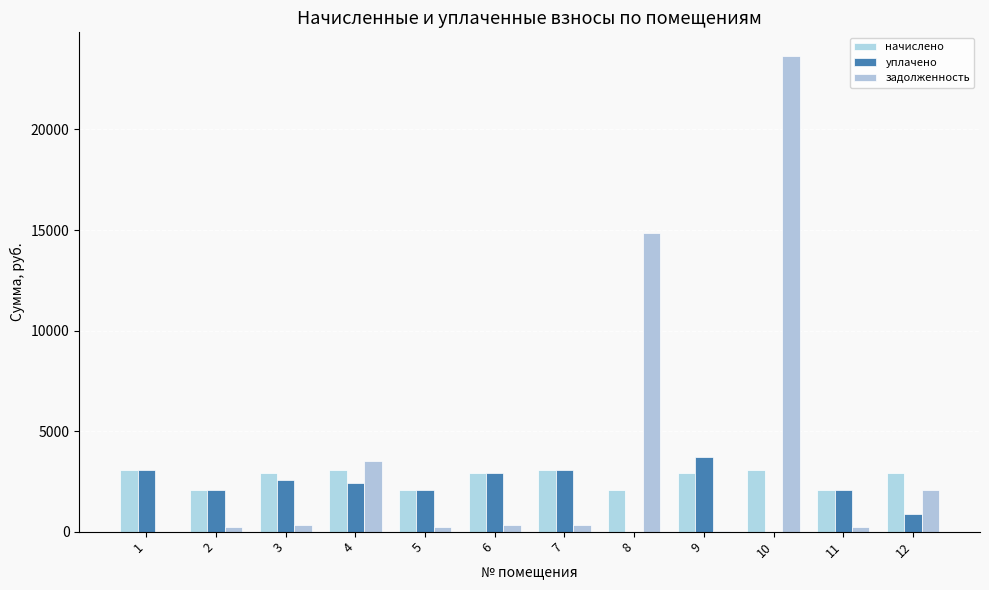

Reading left to right, transcribe all the data shown in this chart.

начислено: 3062.3	2089.3	2895.4	3062.3	2089.3	2895.4	3062.3	2089.3	2895.4	3062.3	2089.3	2895.4
уплачено: 3062.3	2089.3	2573.7	2415.5	2087.8	2895.5	3061.9	0.0	3688.3	0.0	2089.3	878.1
задолженность: 0.0	232.1	321.7	3498.3	232.1	321.7	340.2	14836.7	44.6	23650.1	232.1	2068.3